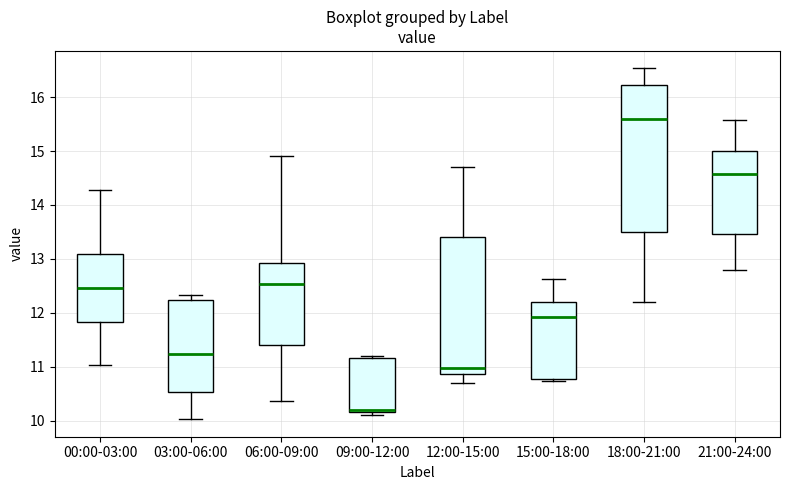

Where is the lower edge of the box for 06:00-09:00 on the y-axis? The values are not printed on the chart, so give them approximately, as read against the axis.

11.4